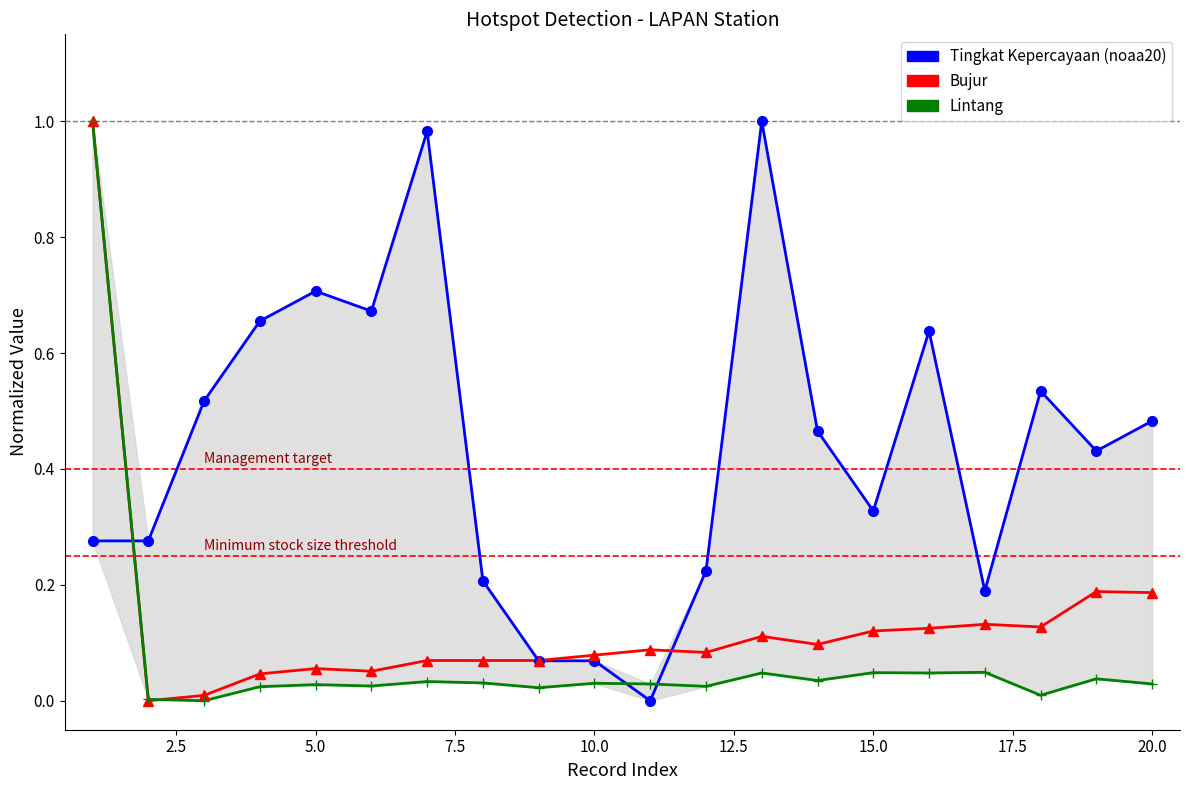

What is the difference between the second highest and minimum values in the Tingkat Kepercayaan (noaa20) series?

1.0